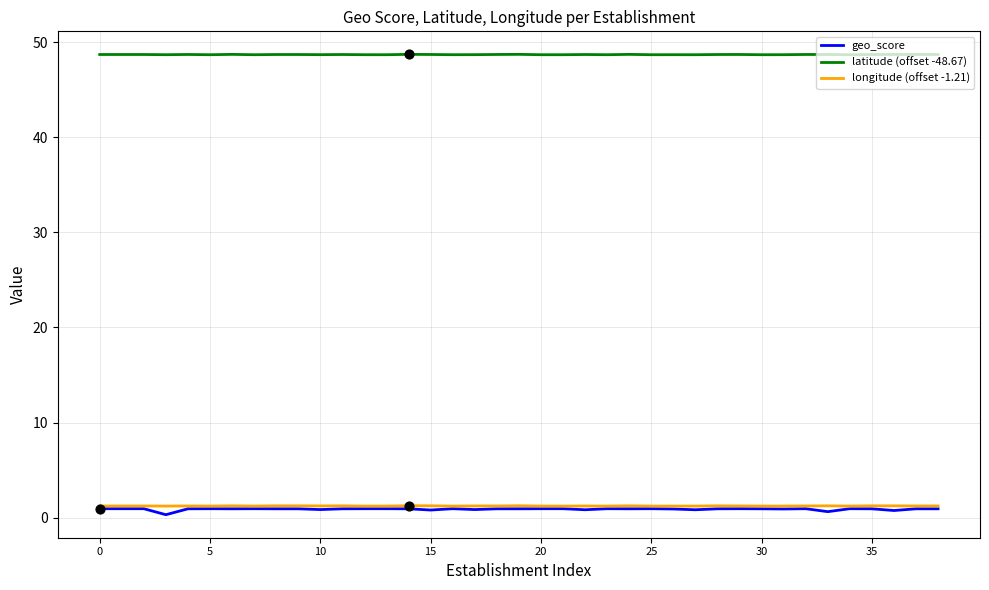

Which series has the largest total across all categories?

latitude (offset -48.67)